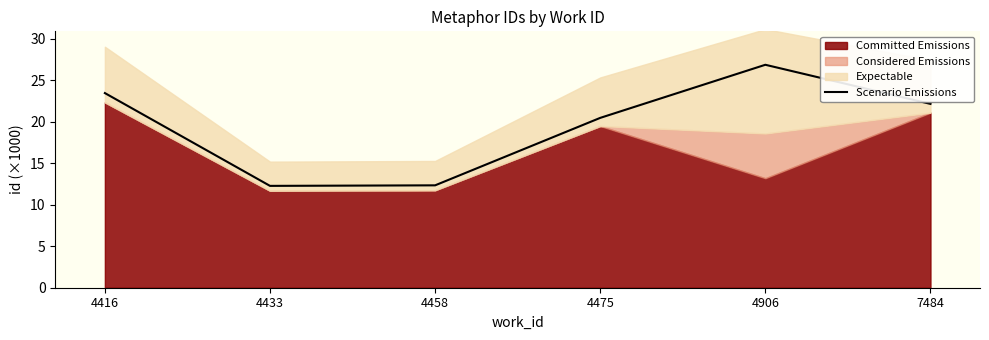

Where is the first local minimum?

4433